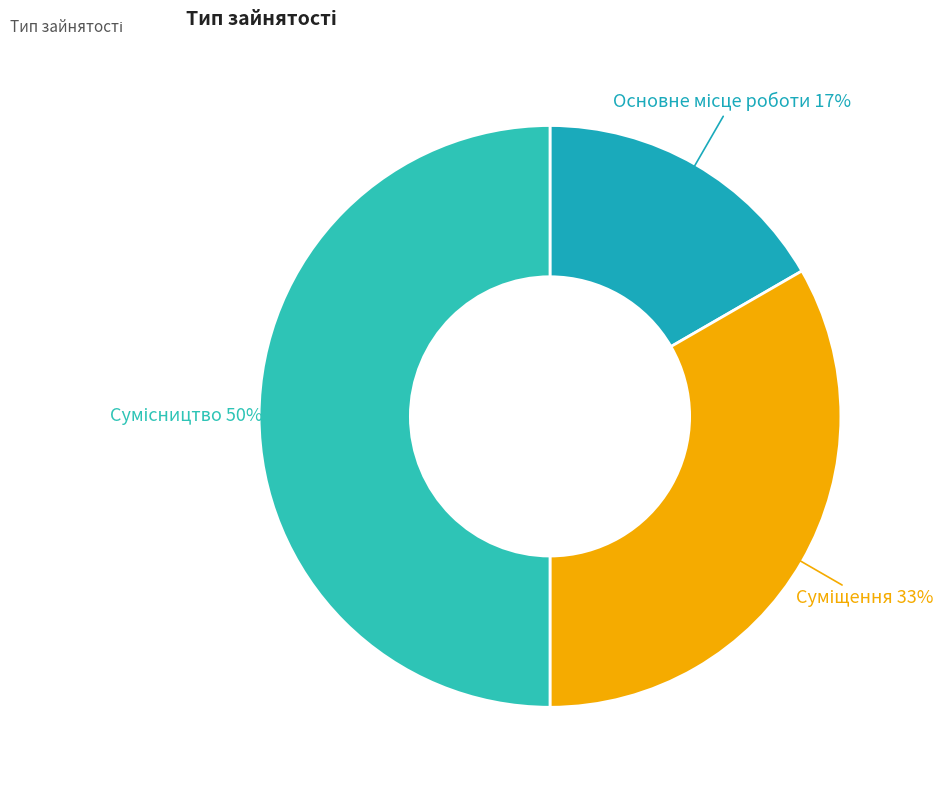

Which category has the biggest portion of the pie?

Сумісництво